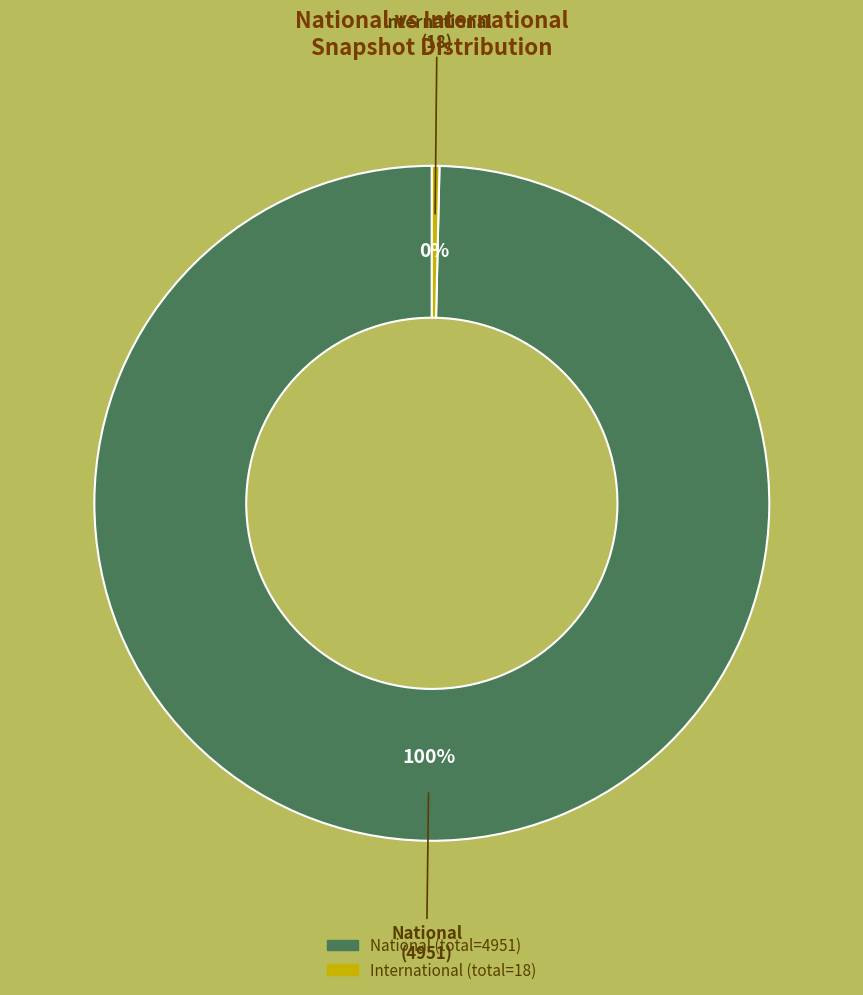

Does any single category account for the majority?

Yes